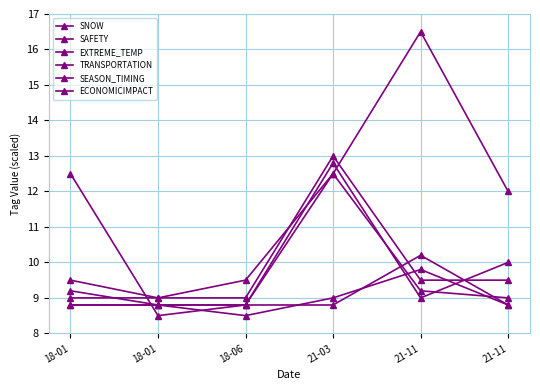

What is the maximum value shown in the chart?

16.5